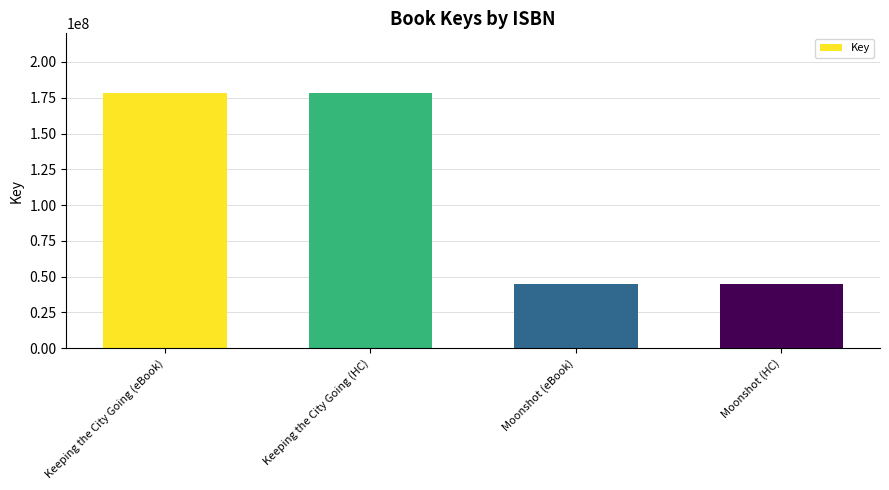

What is the label of the 1st bar from the right?

Moonshot (HC)